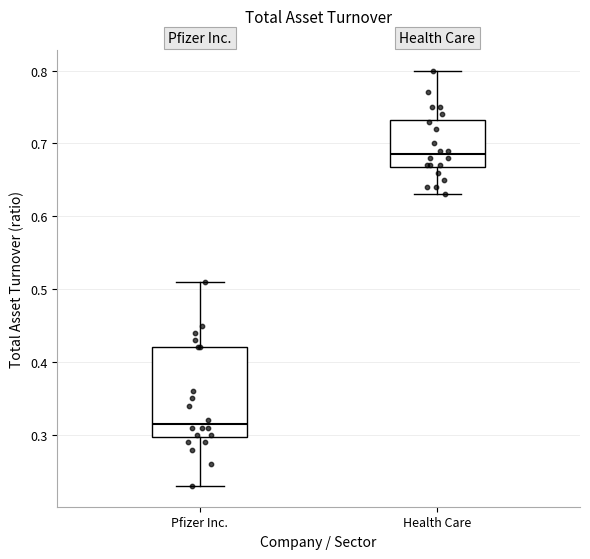

Where does the median line of the box for Pfizer Inc. sit on the y-axis? The values are not printed on the chart, so give them approximately, as read against the axis.

0.32